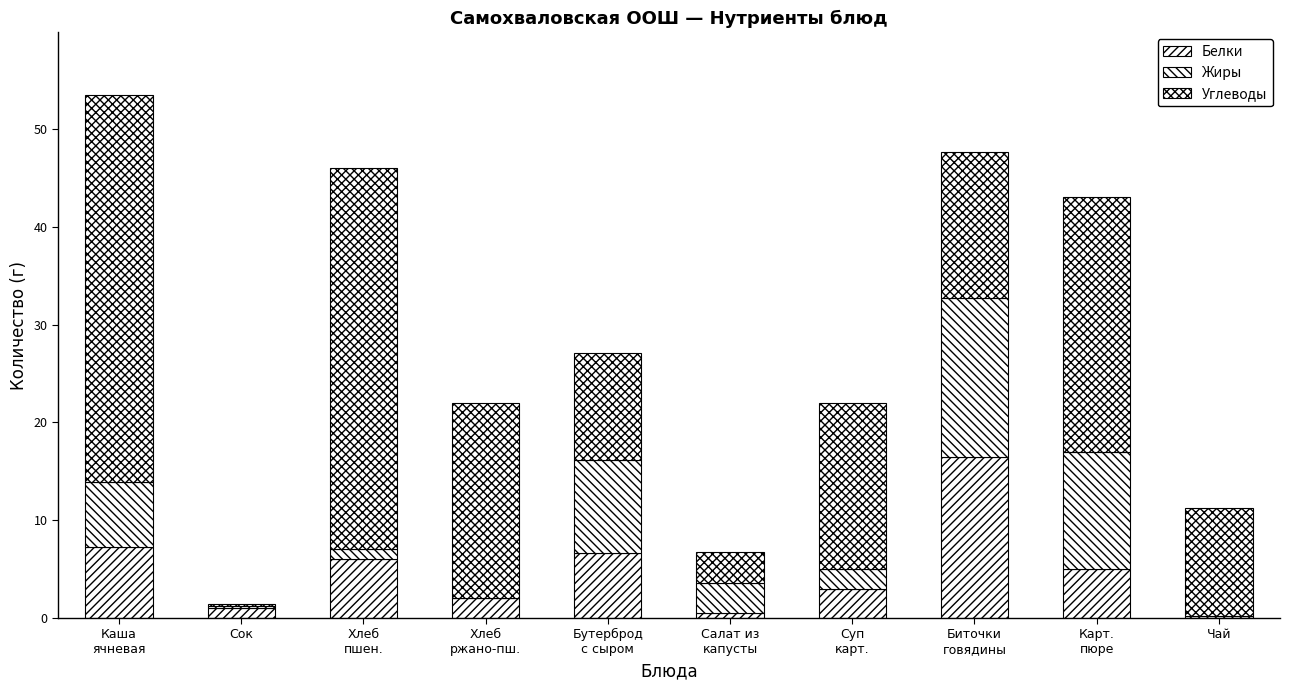

How many categories are shown in the chart?

10